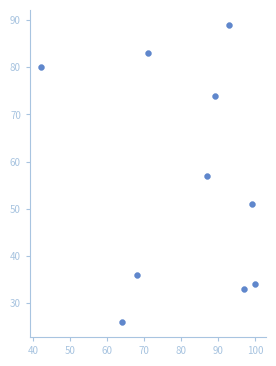

What is the average Y value?

56